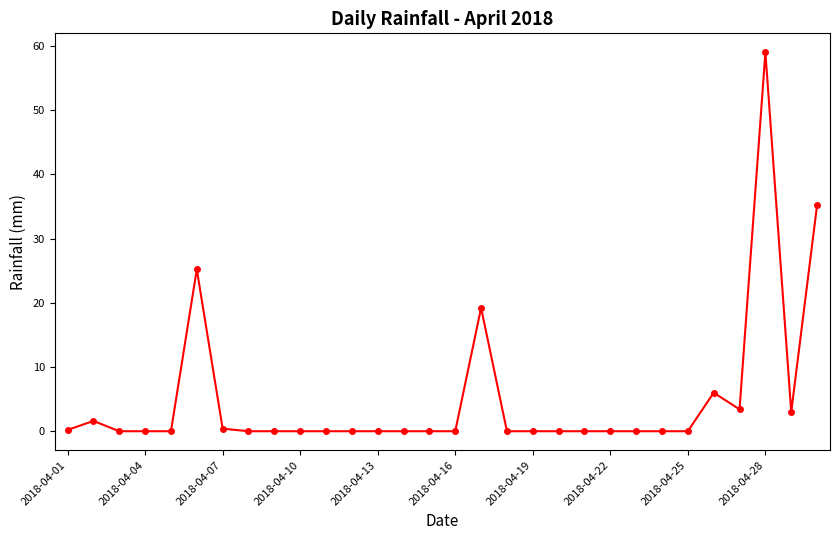

How many series are shown in this chart?

1